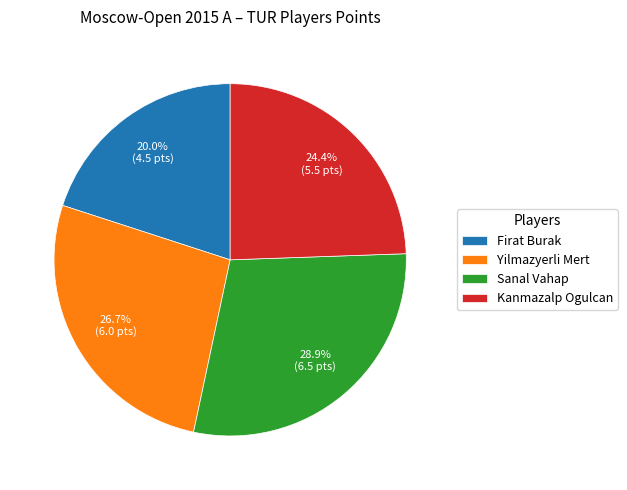

Count the number of slices in the pie.

4